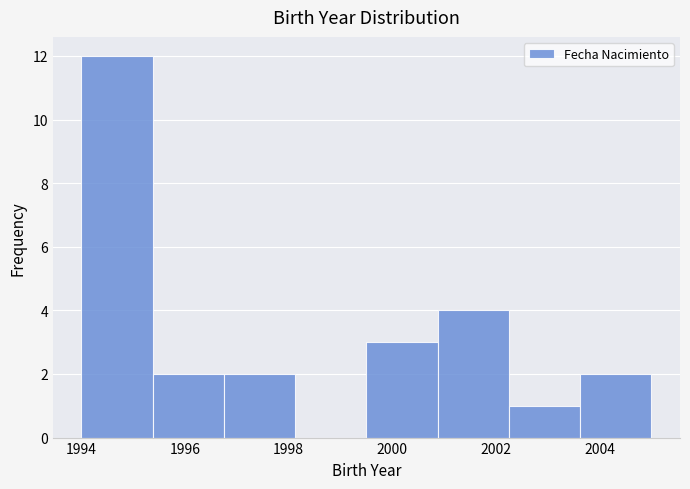

How tall is the bar that spans 2000.8 to 2002.2 on the x-axis? Neither the bar edges nor the heights are printed on the chart, so give them approximately, as read against the axes.

4